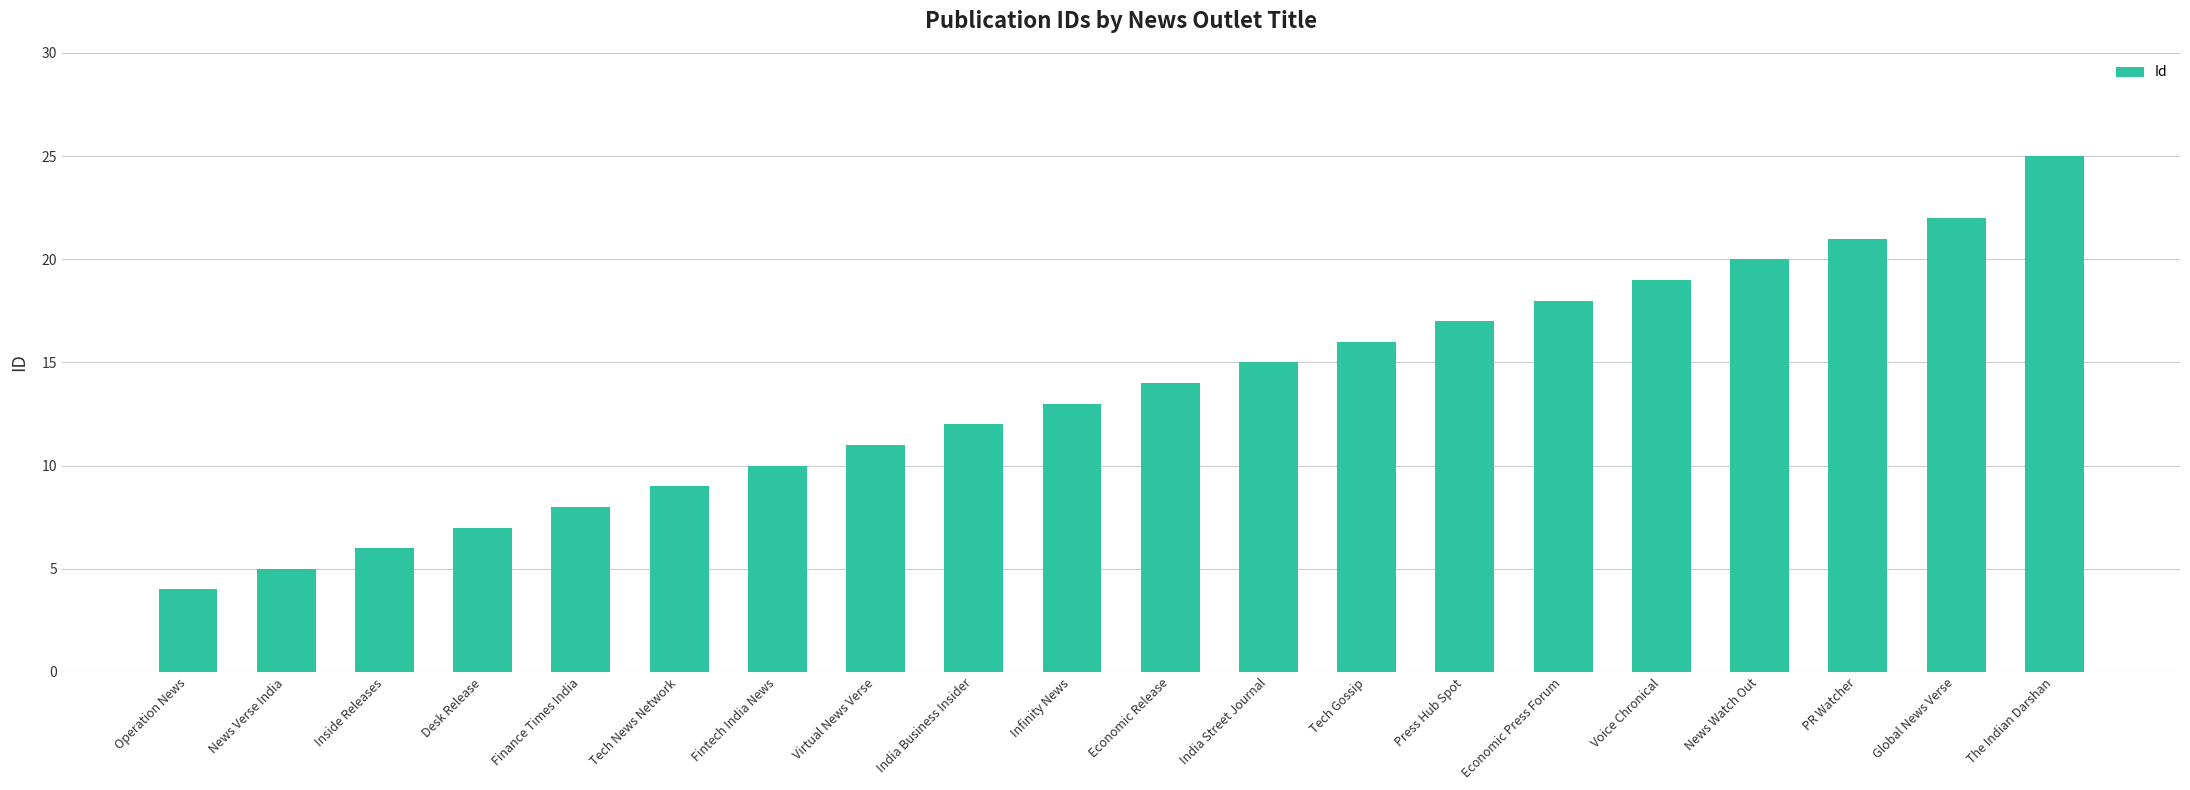

How many series are shown in this chart?

1